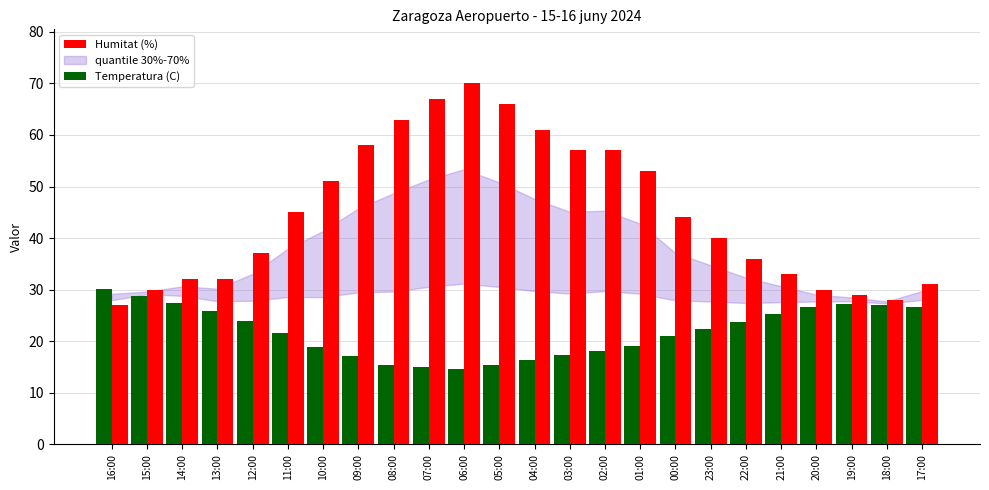

What is the total value across all series at 08:00?

78.3